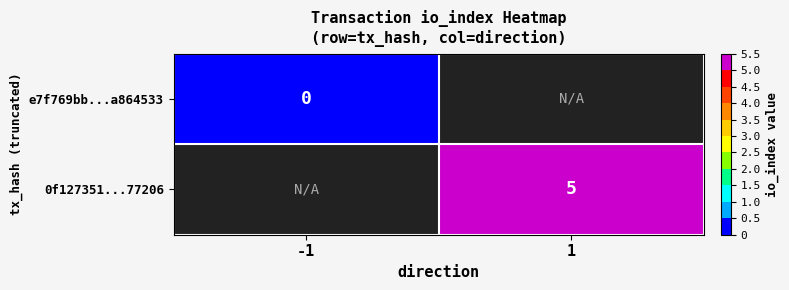

How many series are shown in this chart?

2